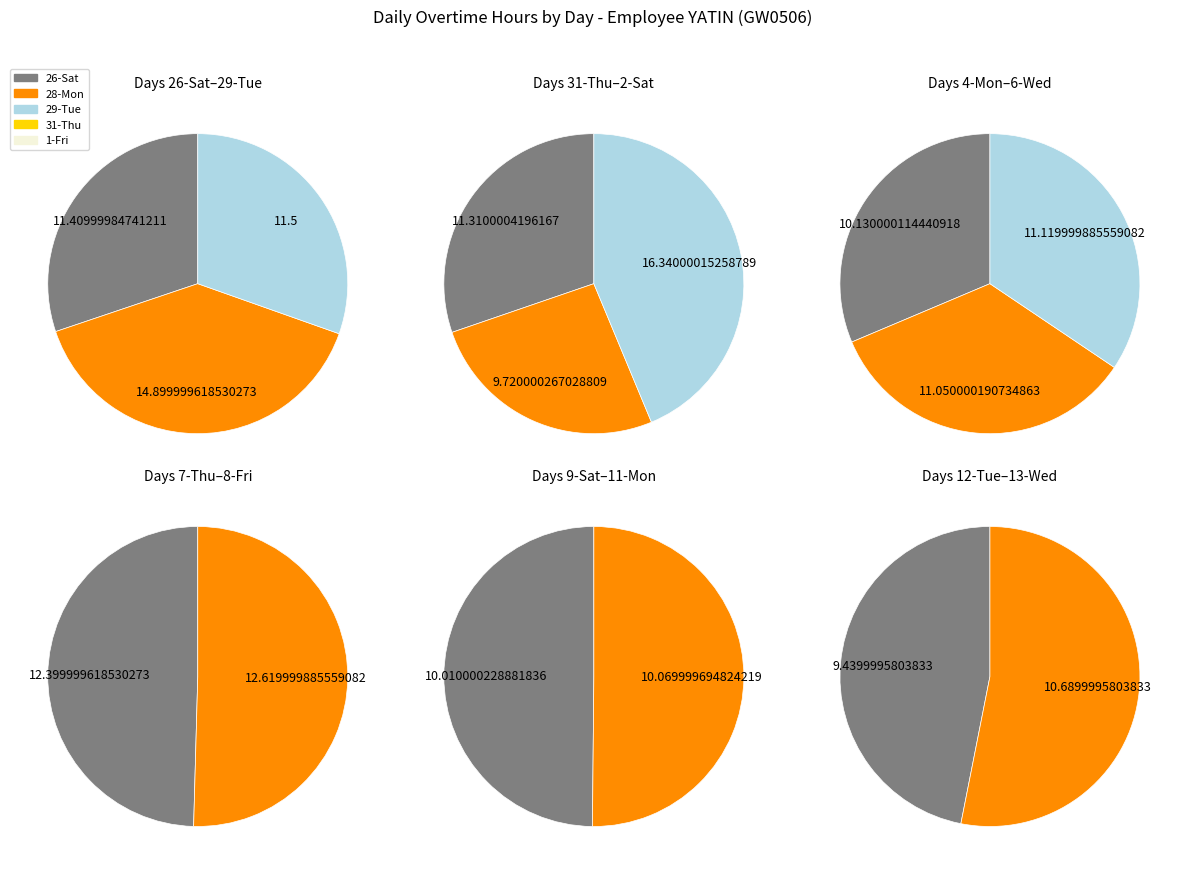

To the nearest percent, what portion does 9-Sat represent?

6%